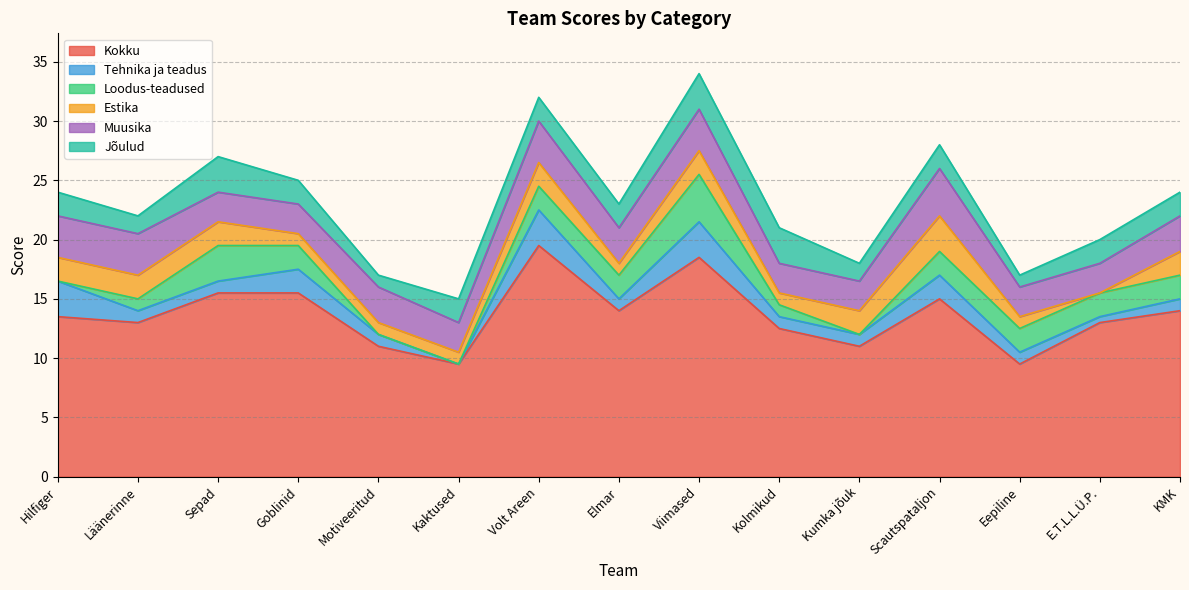

Which series changed the most between Hilfiger and Viimased?

Kokku